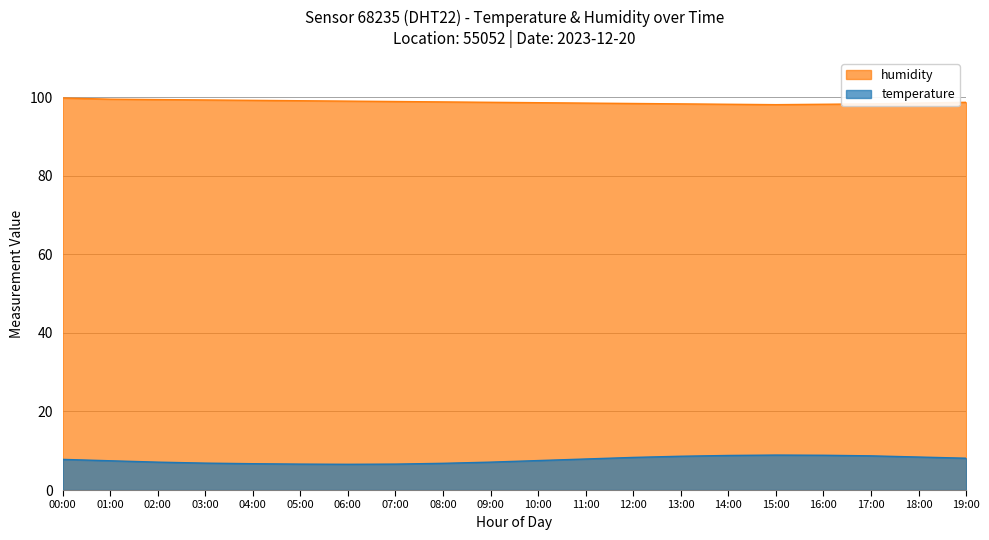

What is the label of the 6th point from the left?

05:00